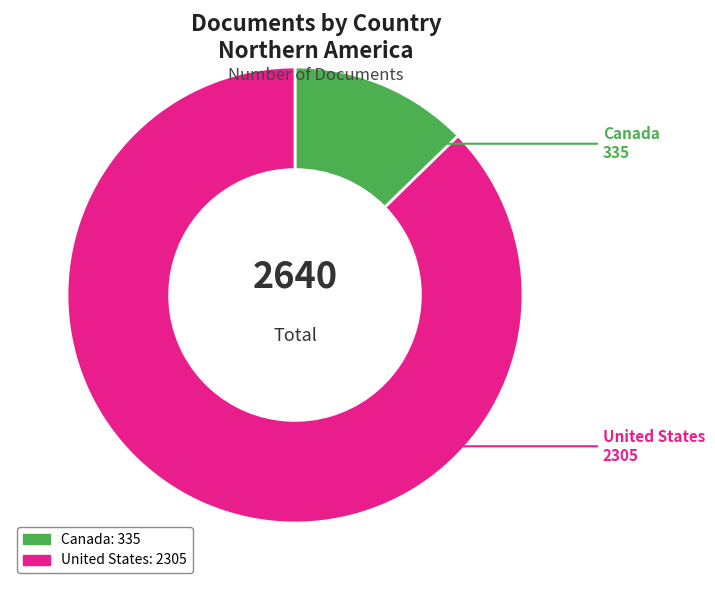

Is there a majority slice in this chart?

Yes